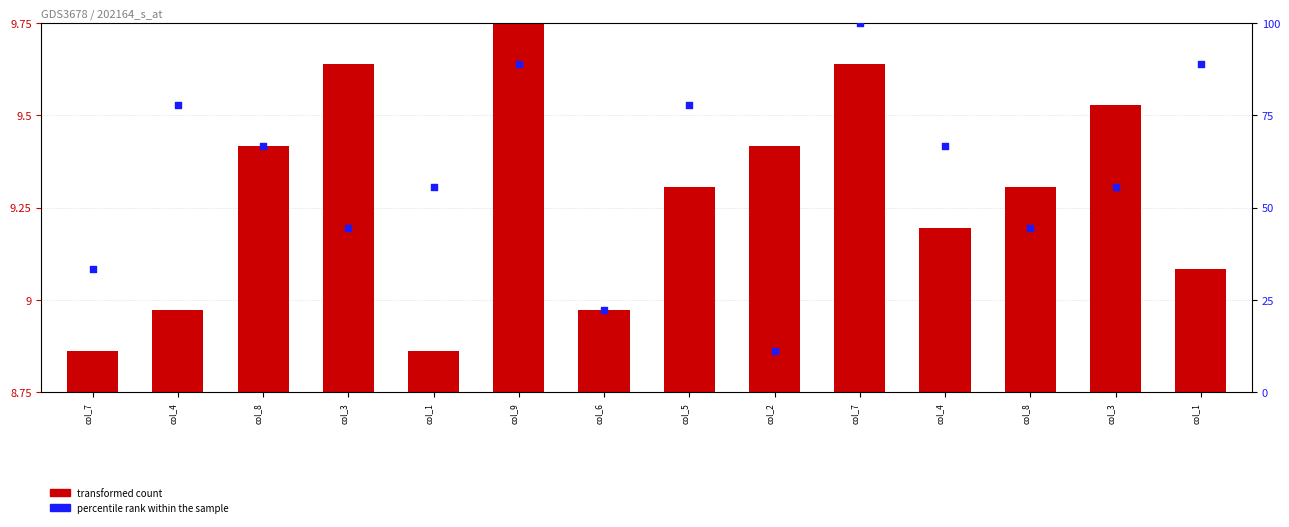

Which series reaches the maximum Y coordinate?

percentile rank within the sample